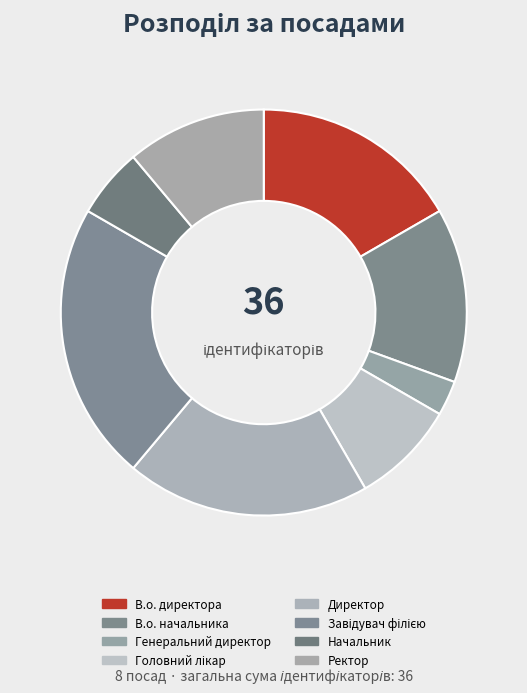

How many slices are in this pie chart?

8